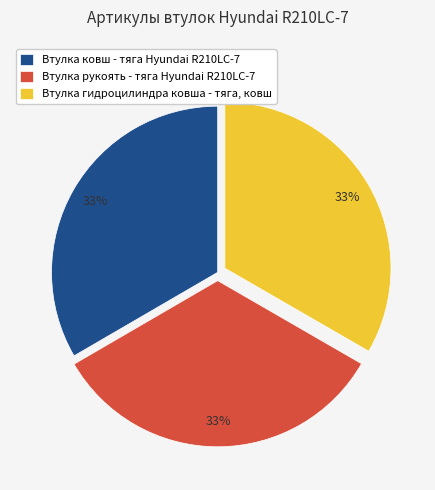

How many segments does this pie chart have?

3